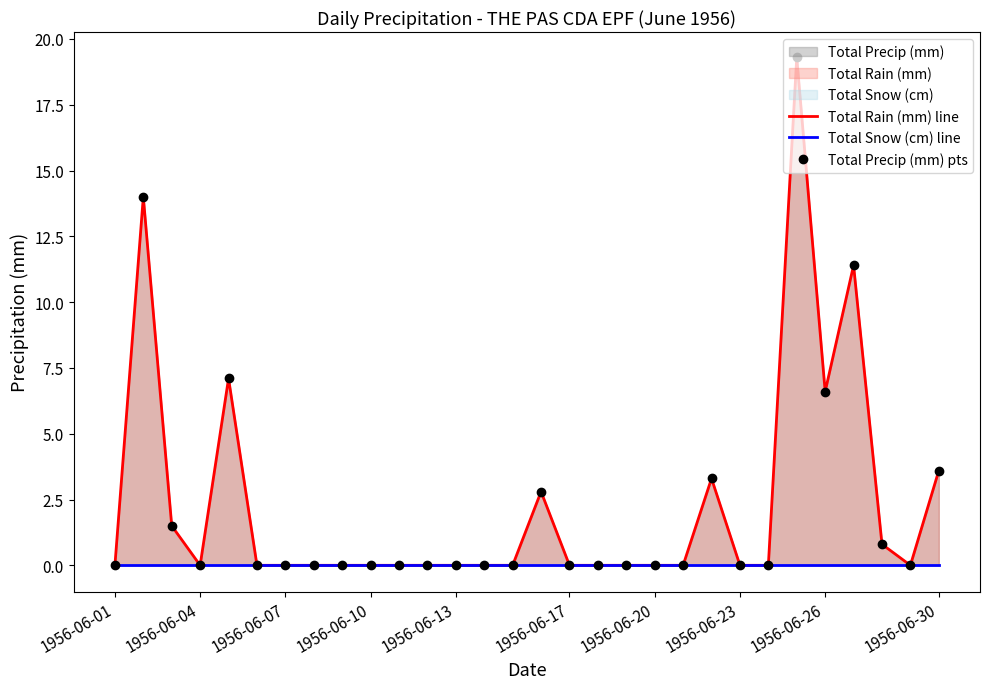

At how many categories does at least one series exceed 11?

3